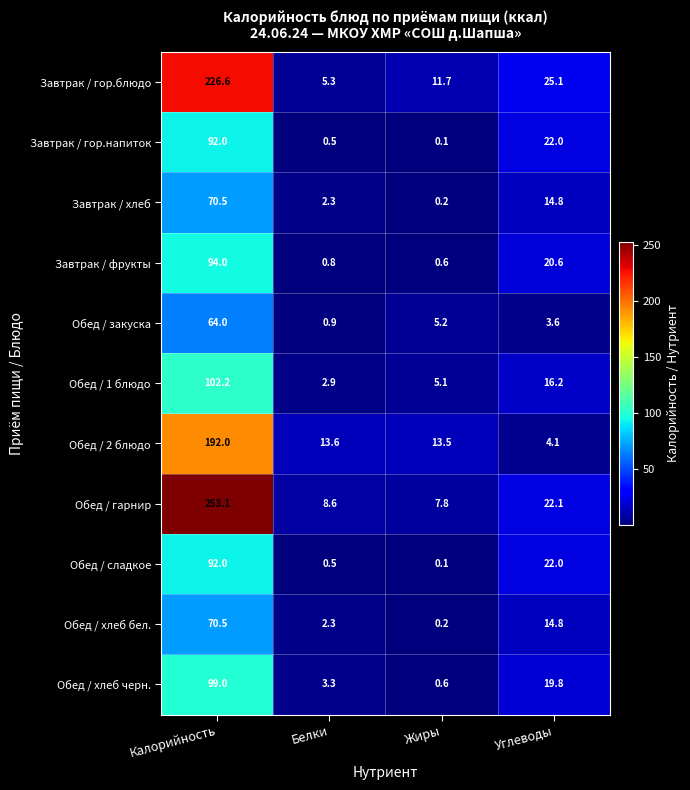

The value of Завтрак / фрукты at Углеводы is 30.4. True or false?

False